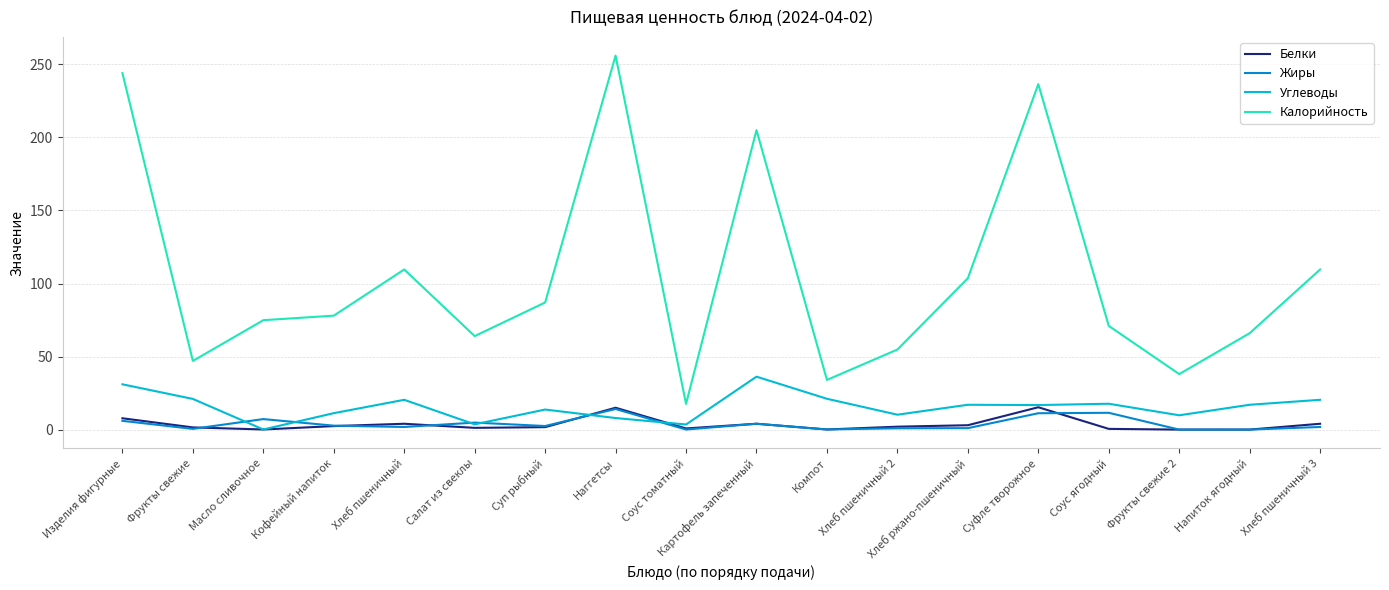

What is the greatest value displayed?

256.0